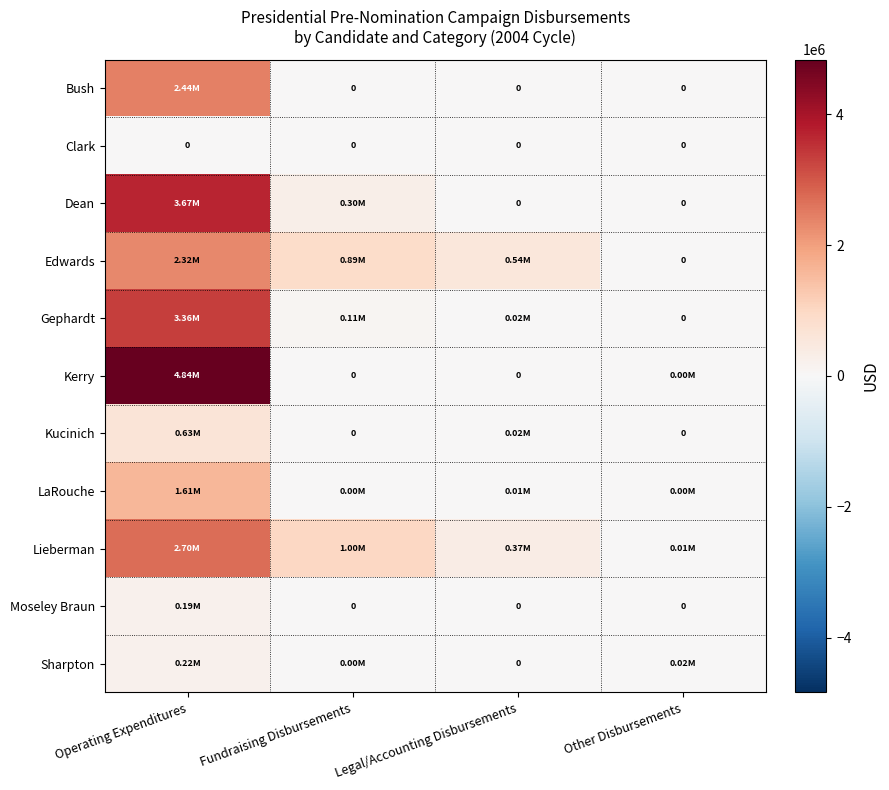

What is the lowest value of the Lieberman series?

5400.0